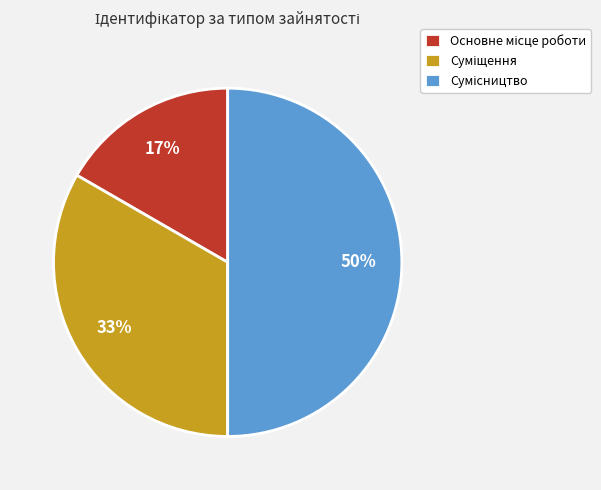

To the nearest percent, what is the average slice percentage?

33%